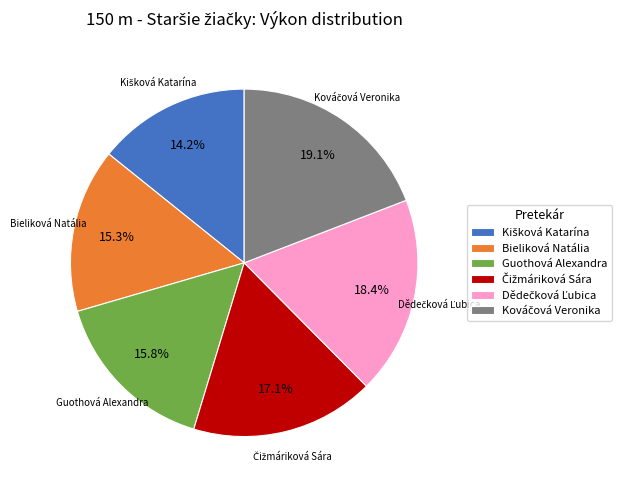

Is there a majority slice in this chart?

No